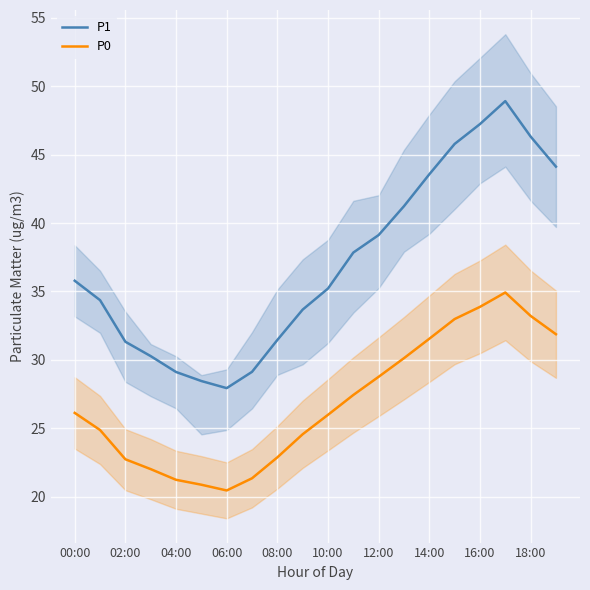

Rank the series at 11 from lowest to highest value.

P0, P1